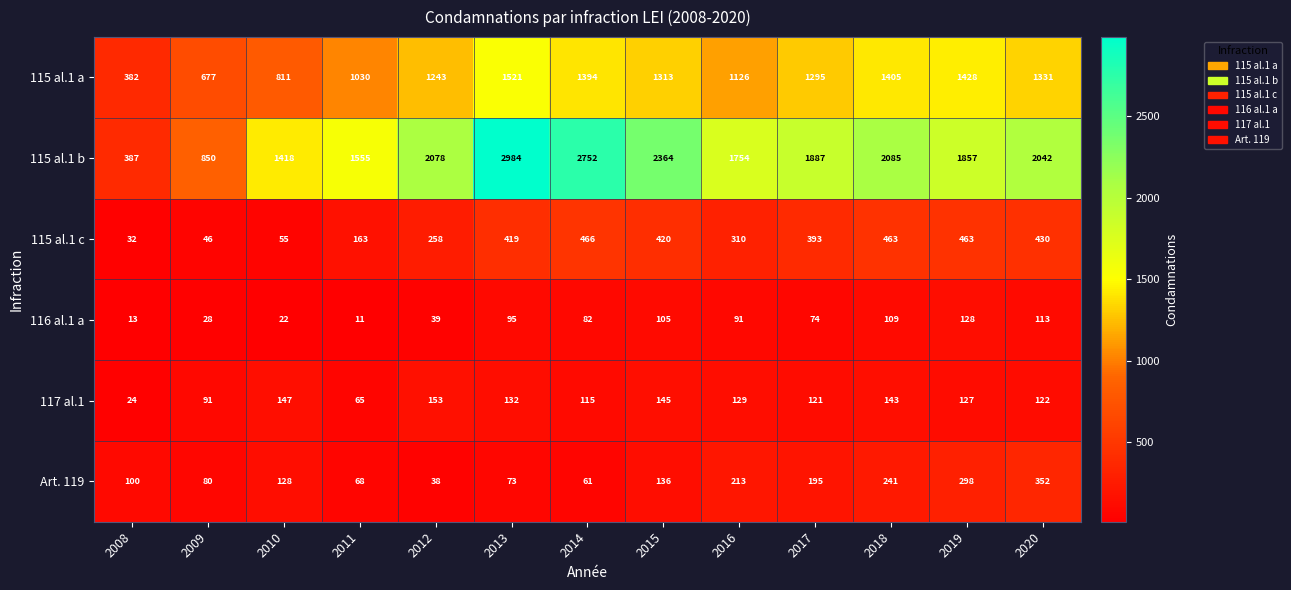

What is the total value across all series at 2014?

4870